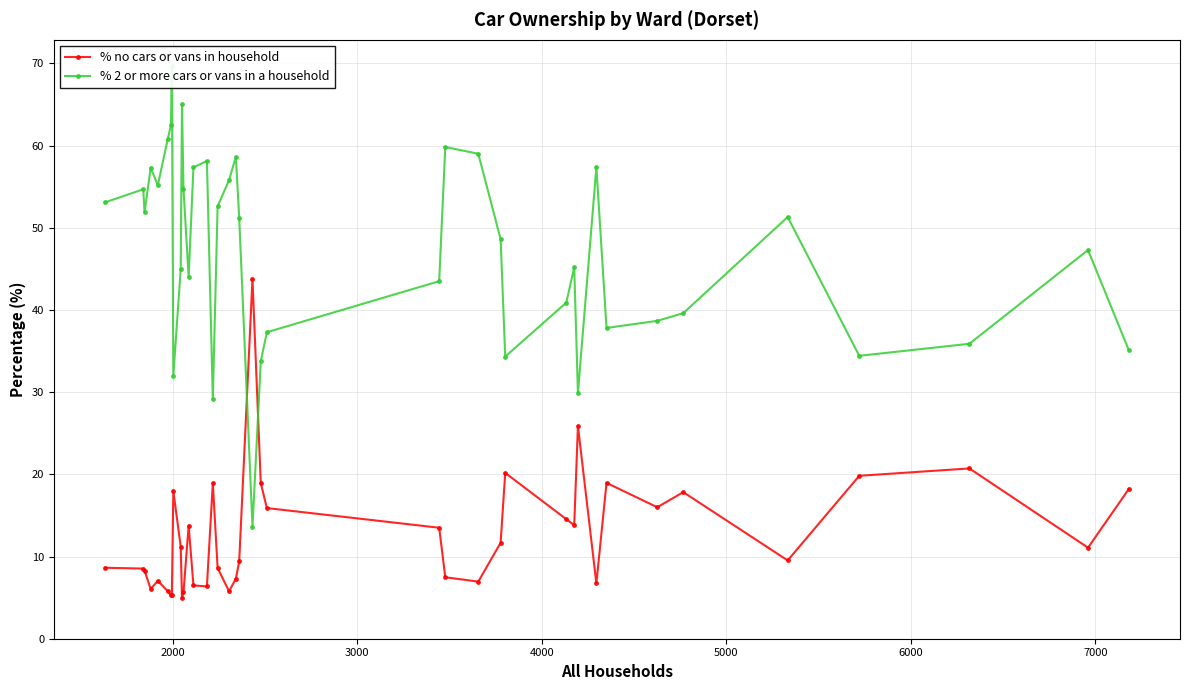

What is the greatest value displayed?

69.6